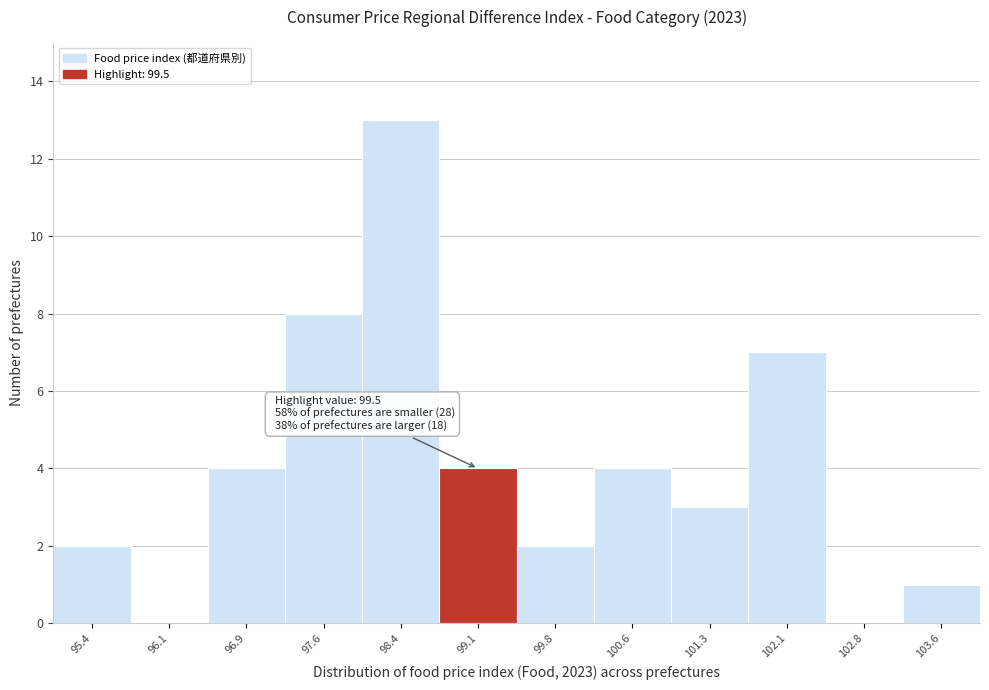

Reading left to right, transcribe all the data shown in this chart.

95.4=2	96.1=0	96.9=4	97.6=8	98.4=13	99.1=4	99.8=2	100.6=4	101.3=3	102.1=7	102.8=0	103.6=1